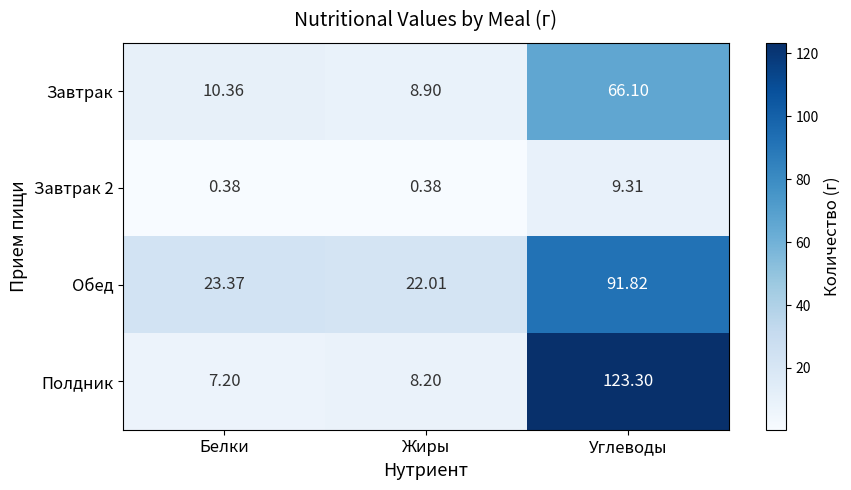

What is the difference between the highest and lowest values at Жиры?

21.6